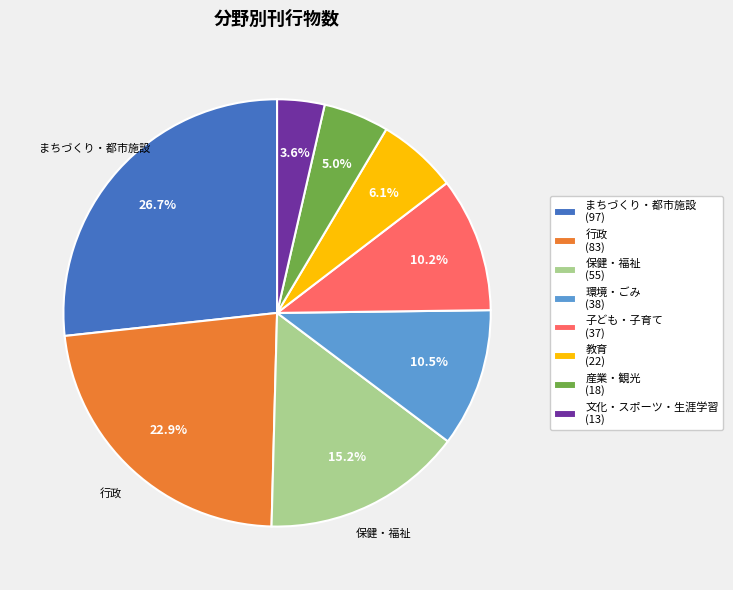

The 文化・スポーツ・生涯学習 slice represents 4% of the pie. True or false?

True